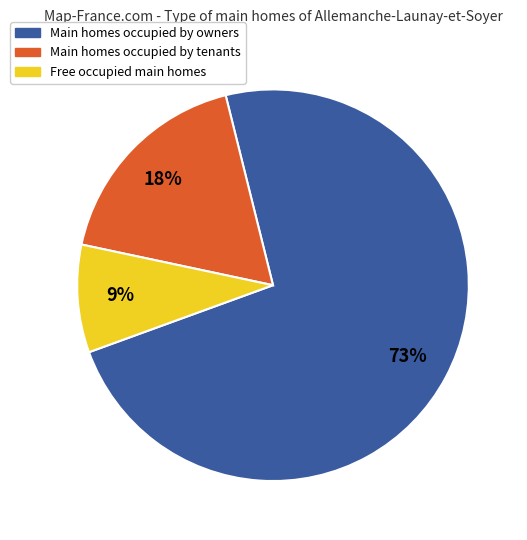

To the nearest percent, what is the difference between the largest and smallest slice percentages?

64%